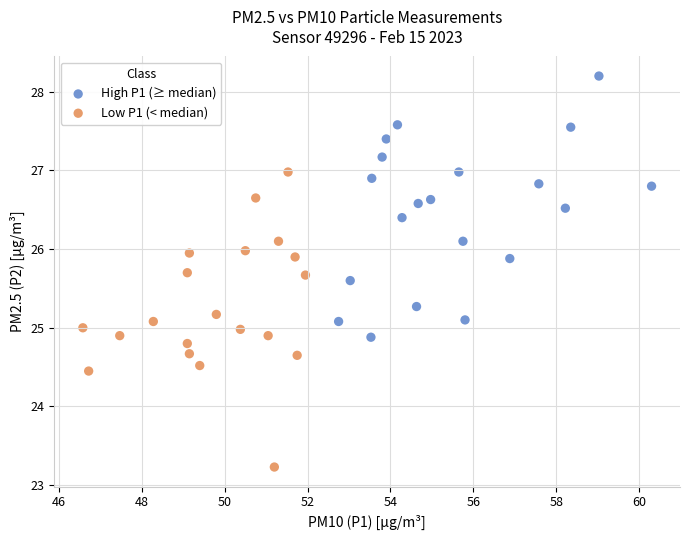

What are all the series names shown in the legend?

High P1 (≥ median), Low P1 (< median)